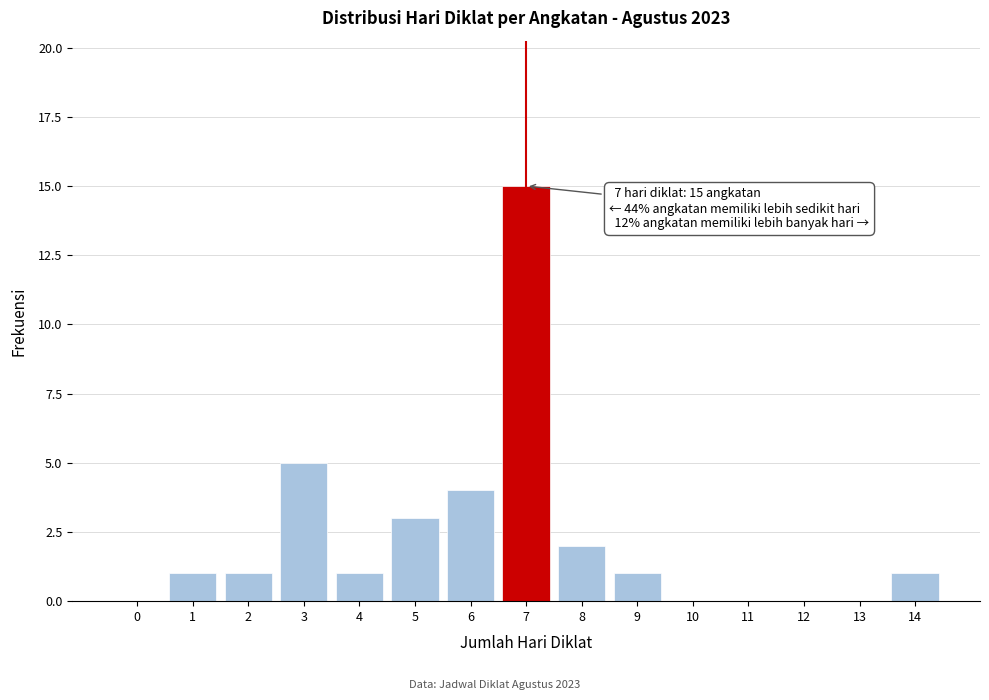

Reading left to right, list all the values displayed in this chart.

0=0	1=1	2=1	3=5	4=1	5=3	6=4	7=15	8=2	9=1	10=0	11=0	12=0	13=0	14=1